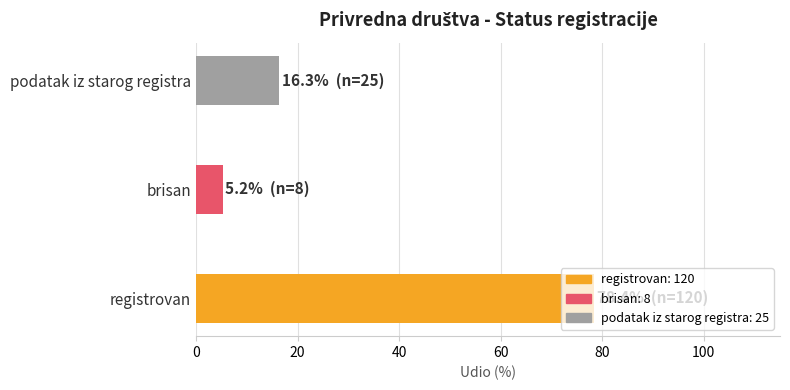

What is the change in value from registrovan to podatak iz starog registra?

-62.1